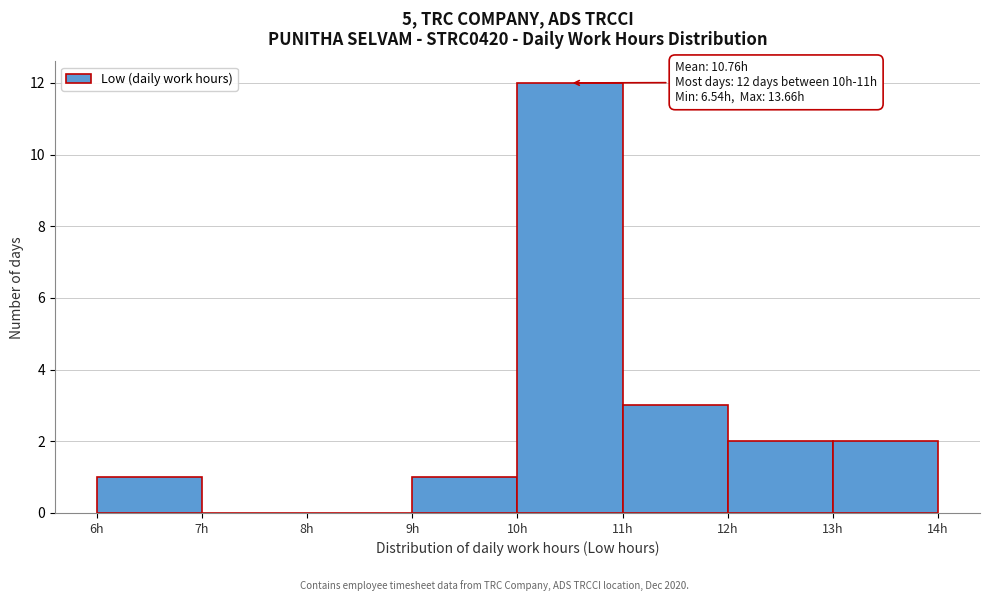

Which range on the x-axis has the tallest bar?

10 to 11